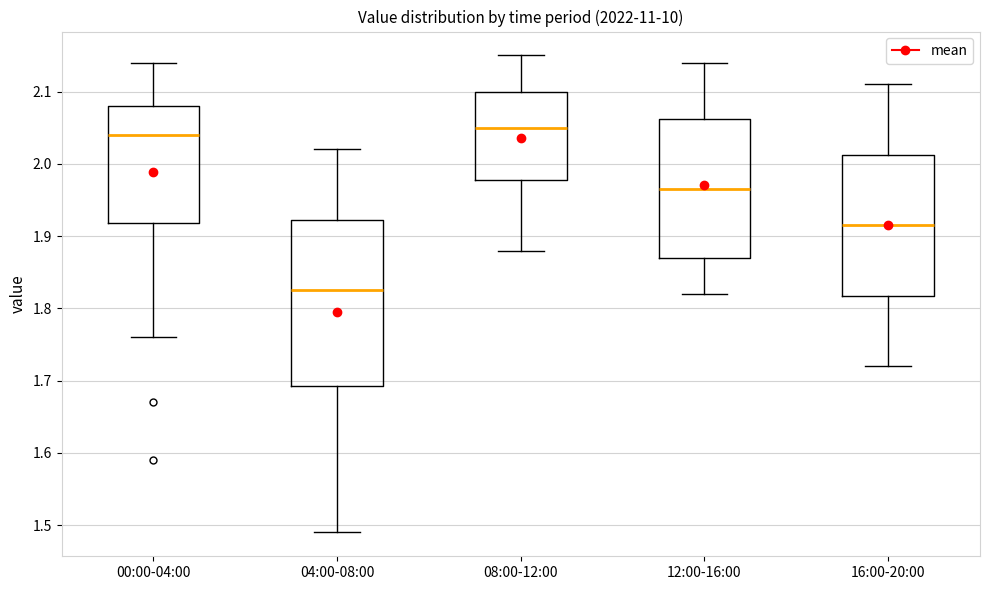

Which box is the tallest, from its lower edge to its upper edge?

04:00-08:00